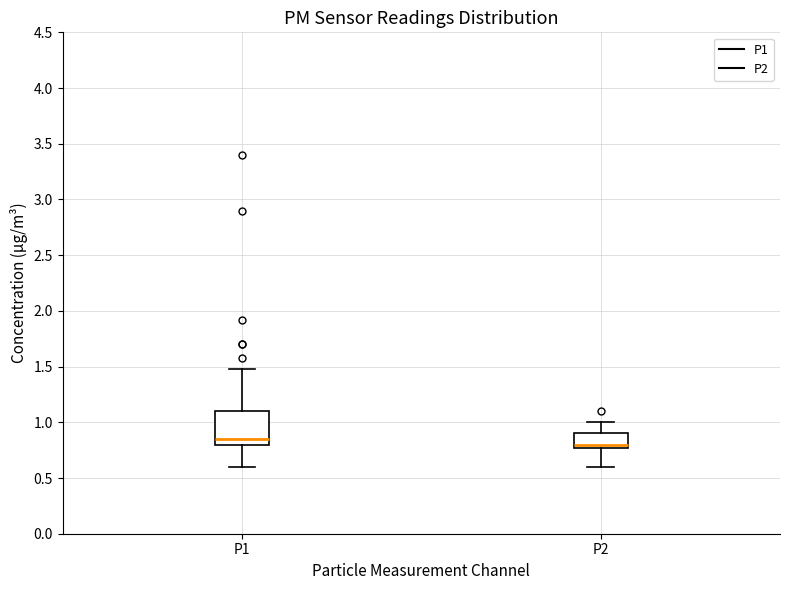

Reading left to right, read every box against the y-axis: the position of its median line, the range the box covers, and the ends of its whiskers. The values are not printed on the chart, so give them approximately, as read against the axis.

P1: median 0.85, box 0.80 to 1.10, whiskers 0.60 to 1.50
P2: median 0.80, box 0.75 to 0.90, whiskers 0.60 to 1.00